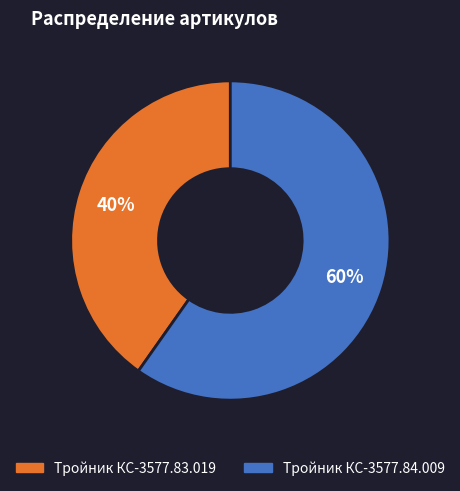

True or false: Тройник КС-3577.83.019 accounts for 47% of the total.

False